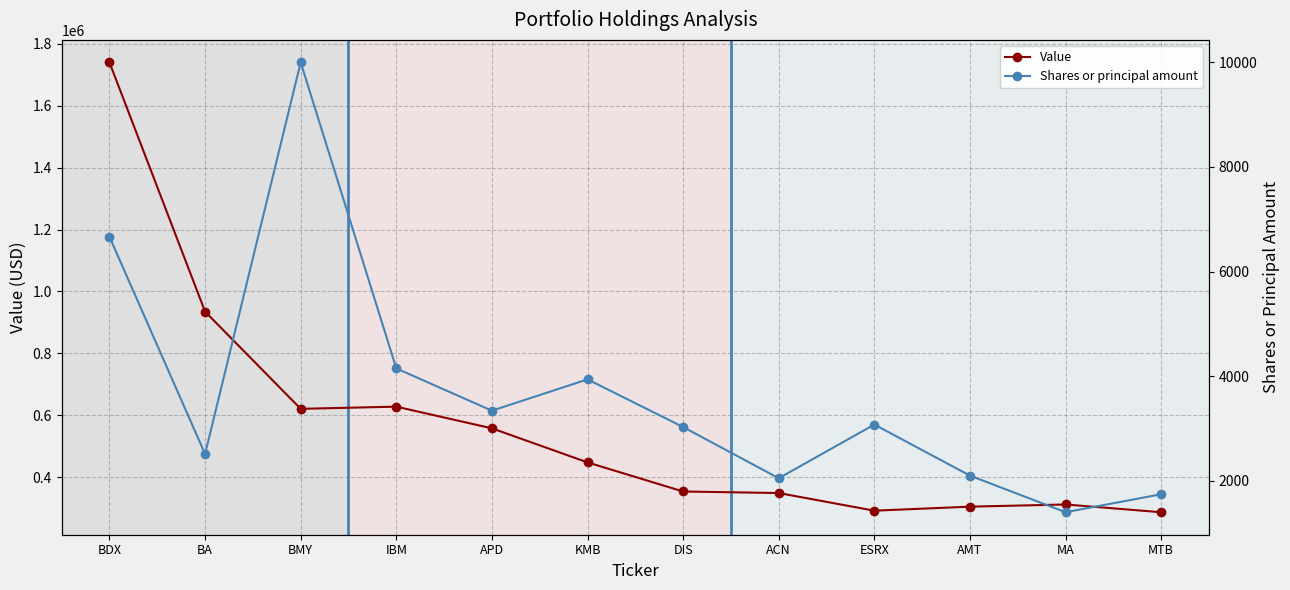

What are all the series names shown in the legend?

Value, Shares or principal amount